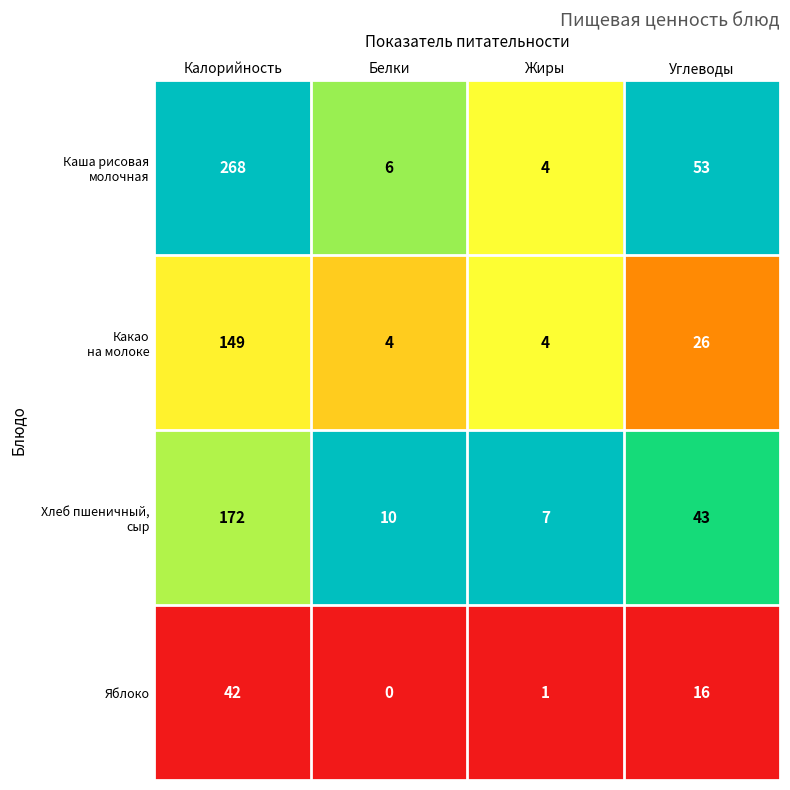

What is the approximate value of Яблоко at Калорийность?

42